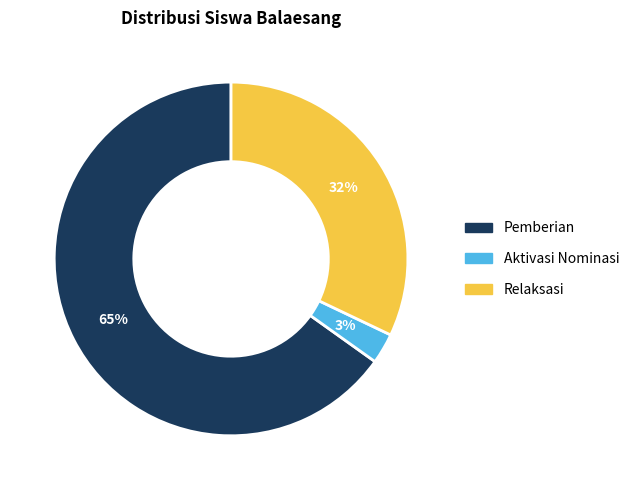

Does any single category account for the majority?

Yes